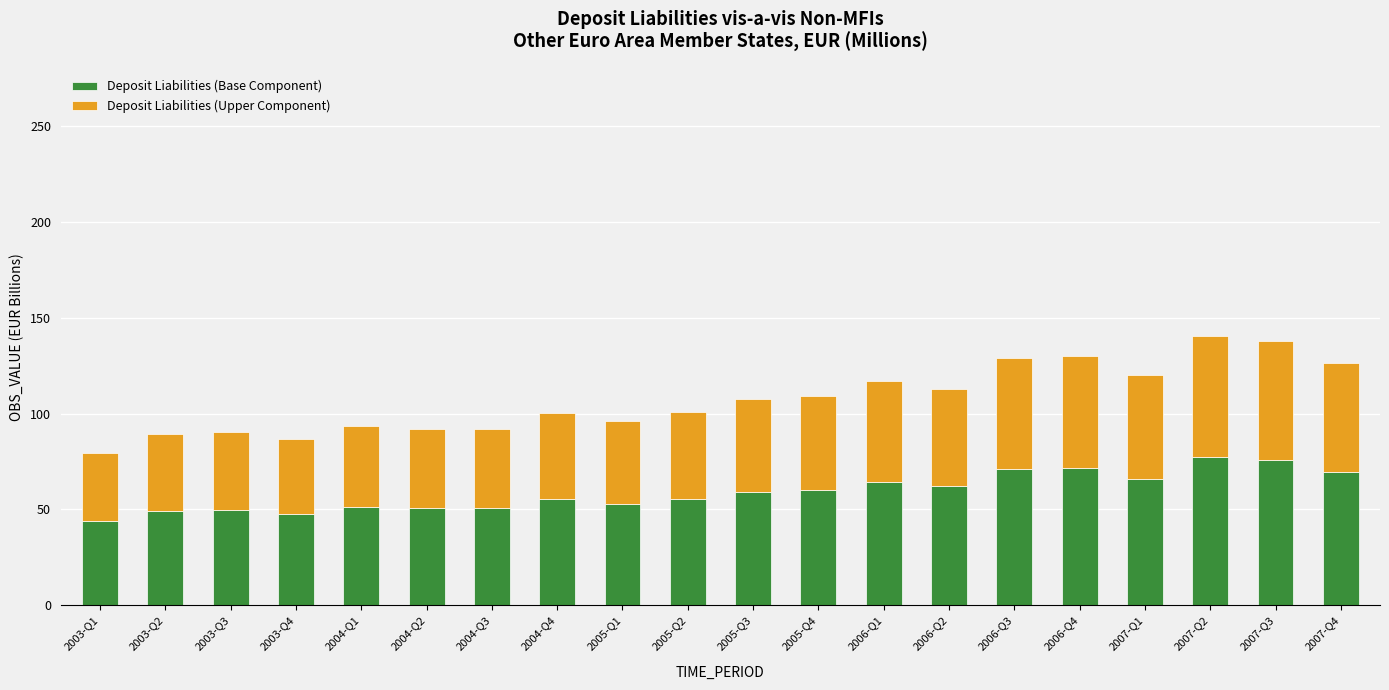

What are all the series names shown in the legend?

Deposit Liabilities (Base Component), Deposit Liabilities (Upper Component)